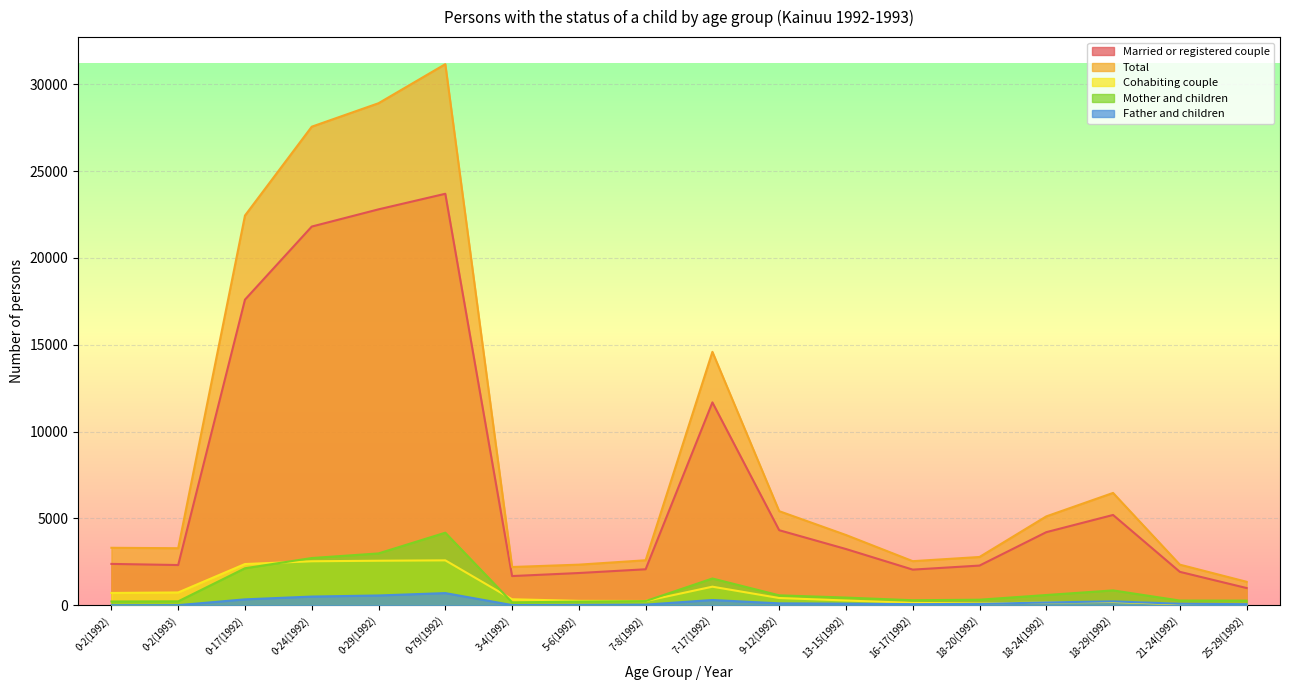

Which series changed the most between 0-2(1992) and 0-79(1992)?

Total